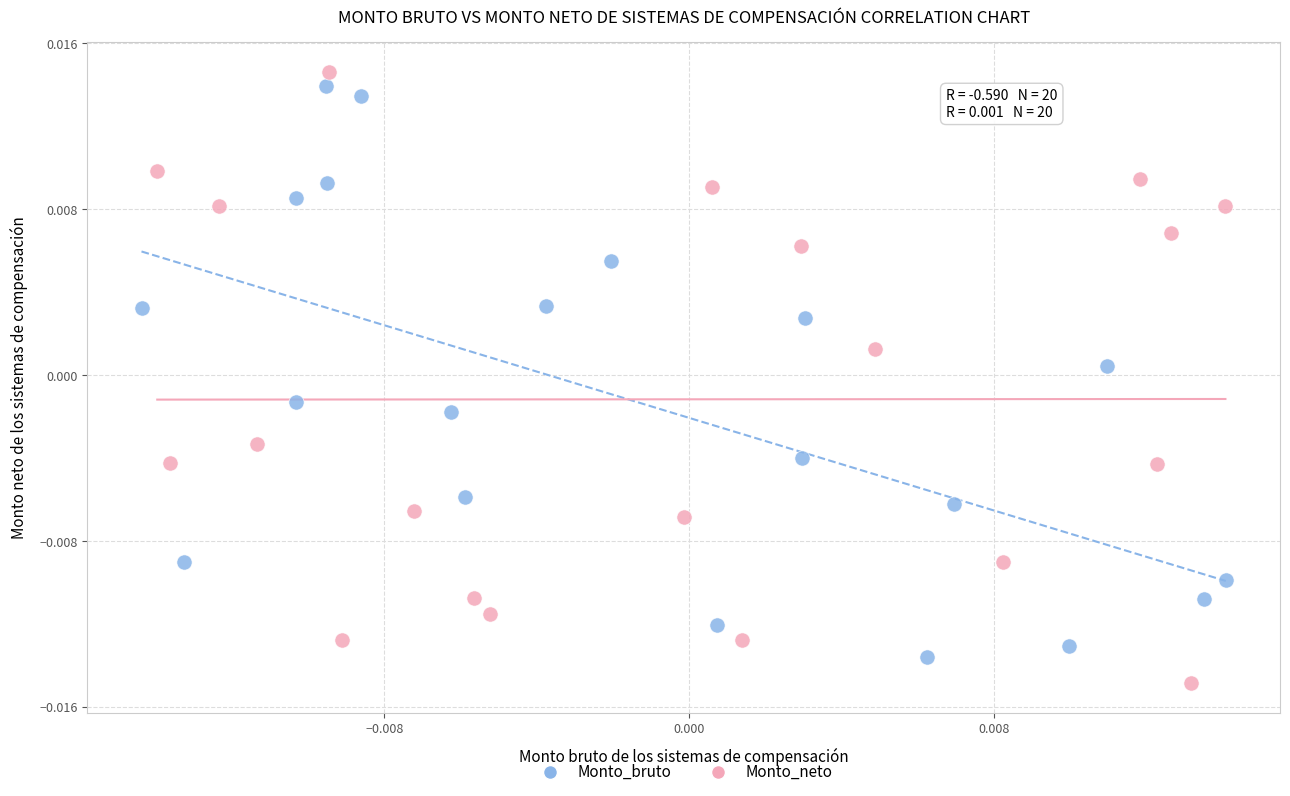

Which series has the largest Y range (max minus min)?

Monto_neto